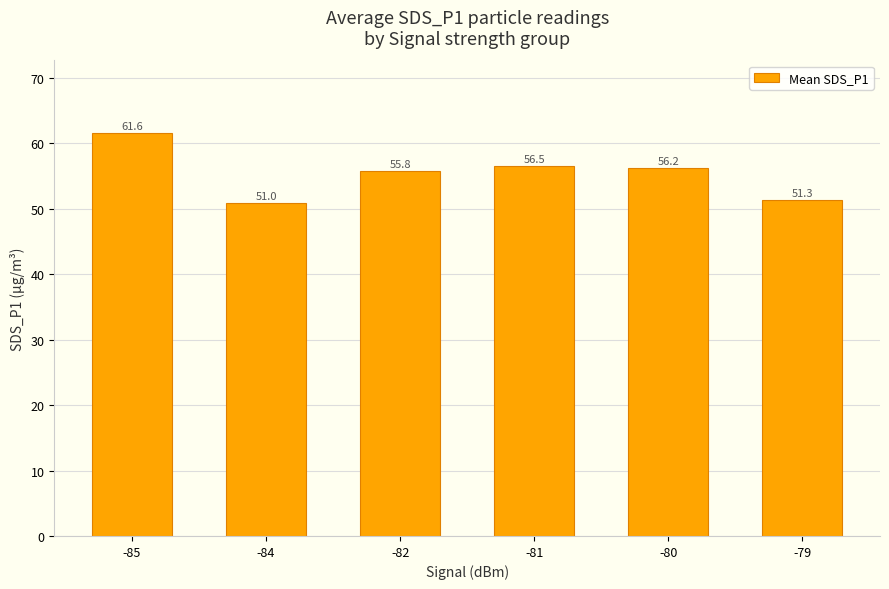

Reading right to left, list all the values displayed in this chart.

51.3	56.2	56.5	55.8	51.0	61.6